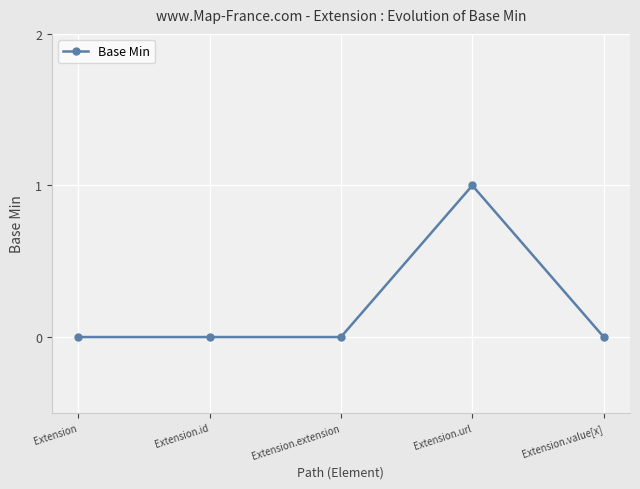

Reading left to right, list all the values displayed in this chart.

0	0	0	1	0